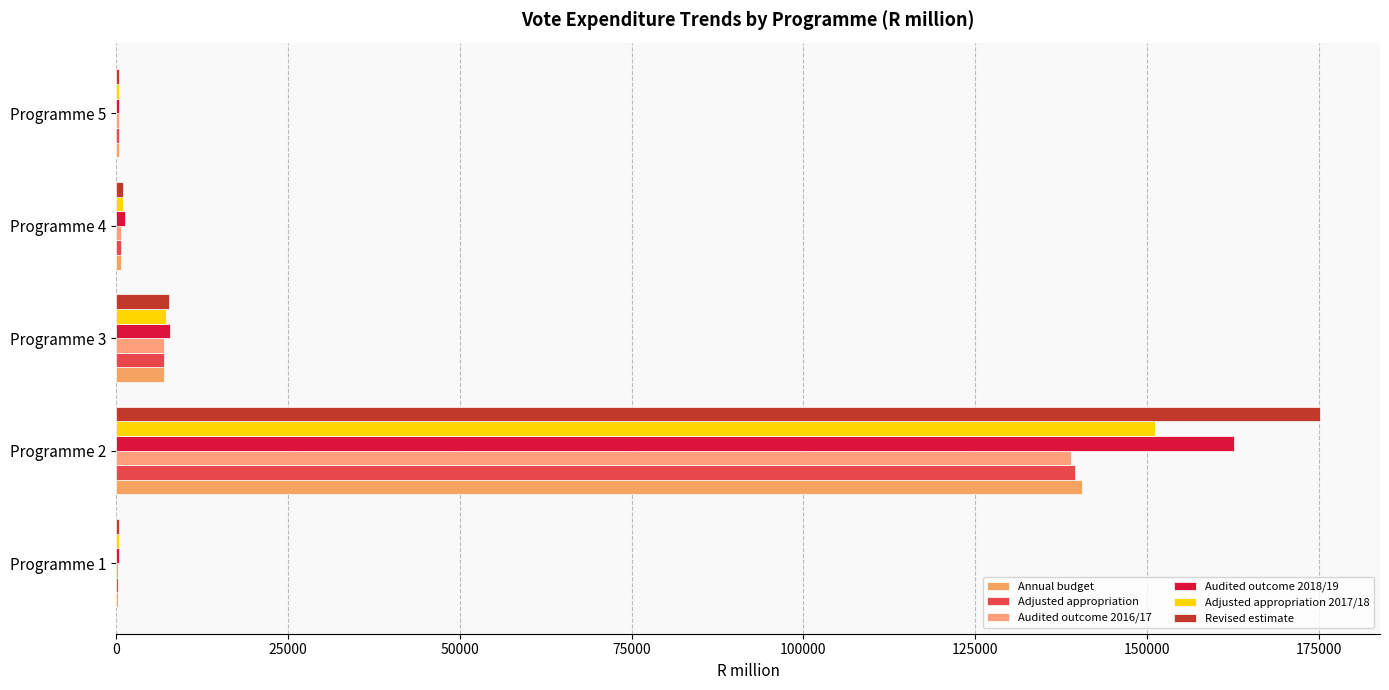

Count the number of data series in this chart.

6